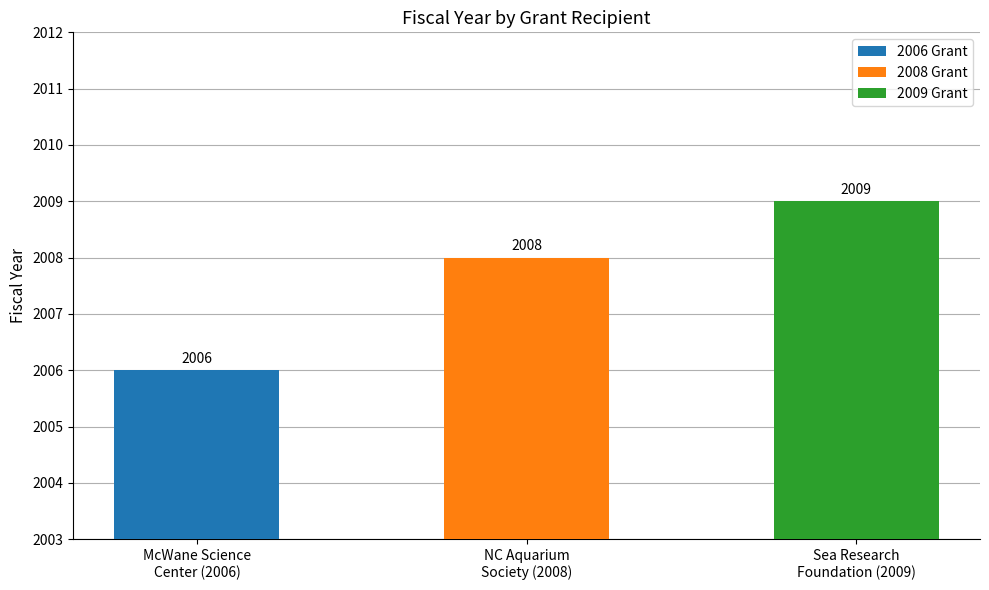

Rank the categories by value from highest to lowest.

Sea Research
Foundation (2009), NC Aquarium
Society (2008), McWane Science
Center (2006)